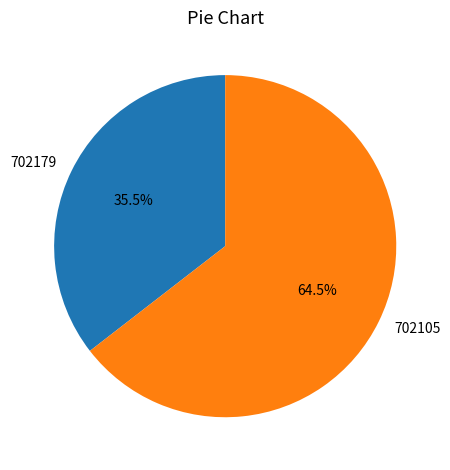

Is 702105 the majority of the pie?

Yes